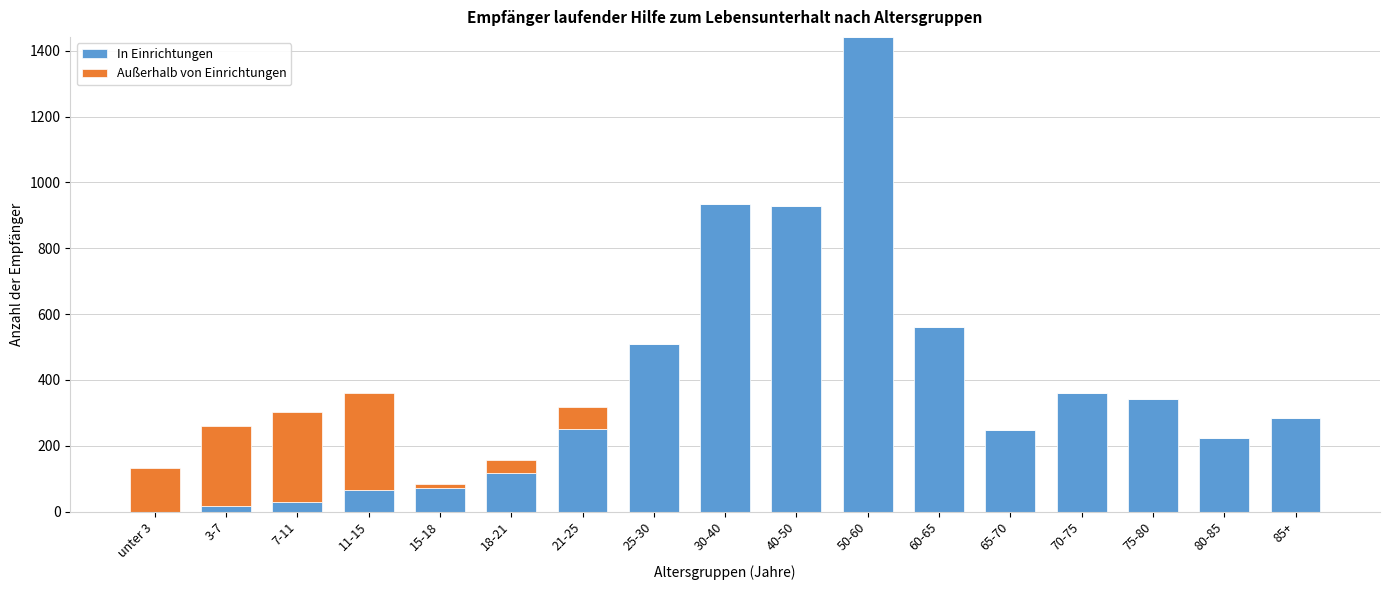

True or false: In Einrichtungen has a value of 284 at 85+.

True